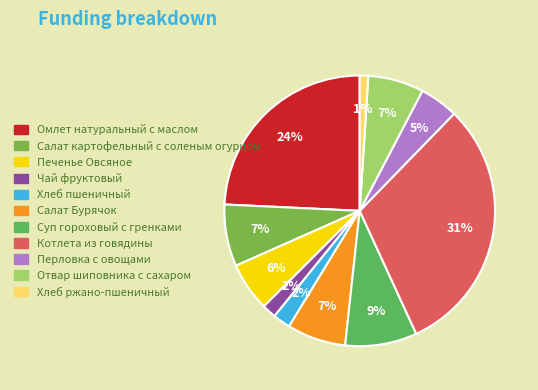

True or false: Хлеб ржано-пшеничный accounts for 1% of the total.

True